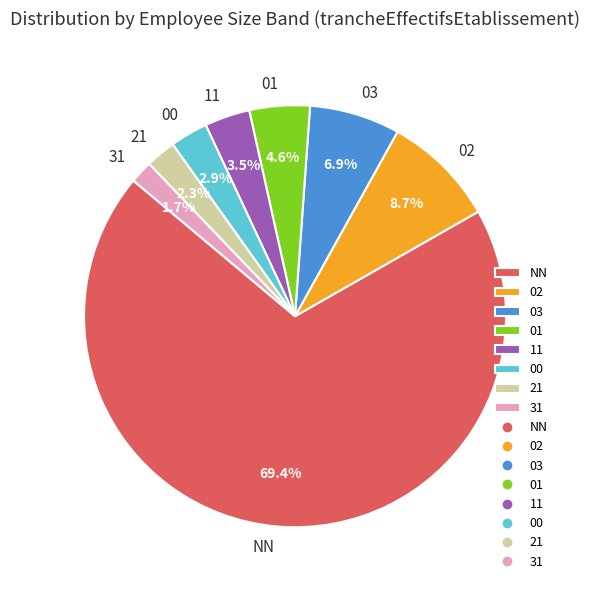

Does any single category account for the majority?

Yes